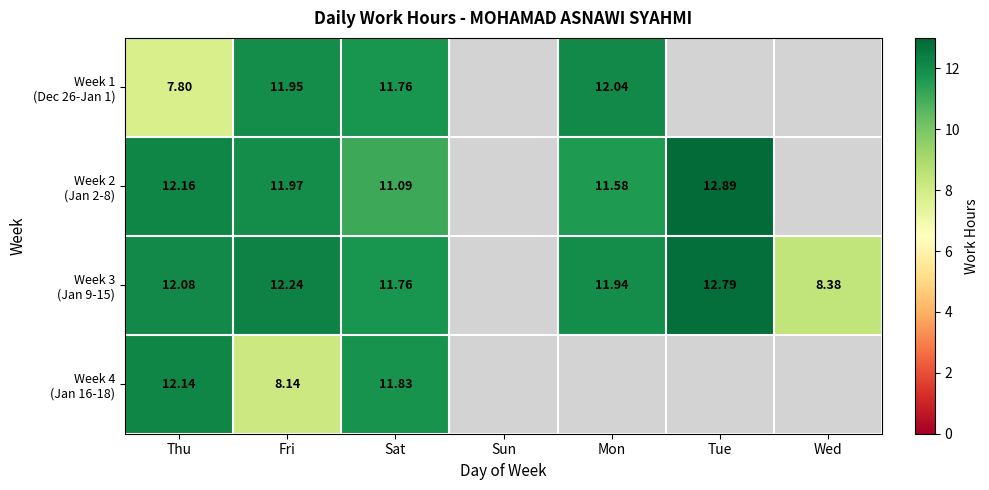

The Week 4 (Jan 16-18) series shows 3.2 at Thu. True or false?

False